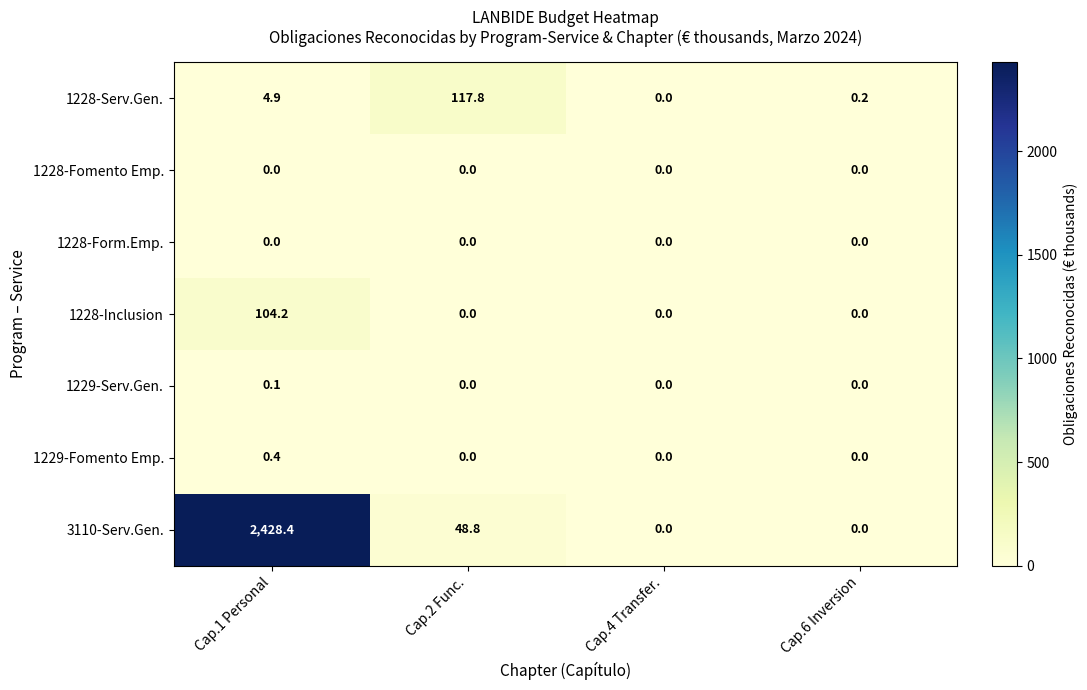

Which label corresponds to the largest value in the chart?

Cap.1 Personal